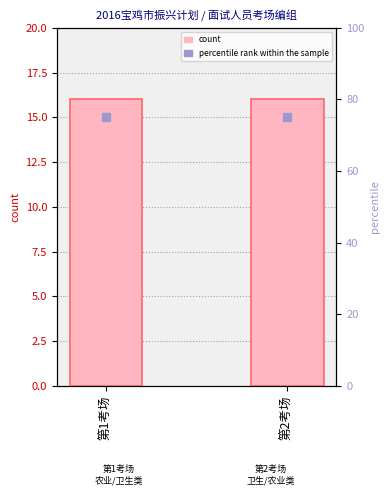

At how many categories does at least one series exceed 51?

2